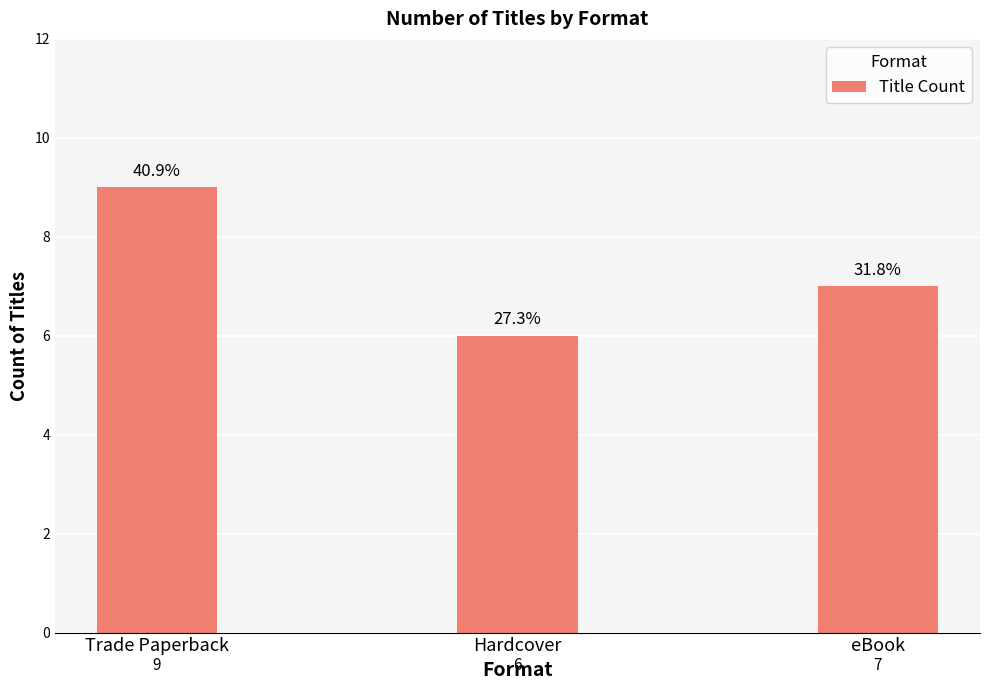

What is the value of the 3rd bar from the left?

7